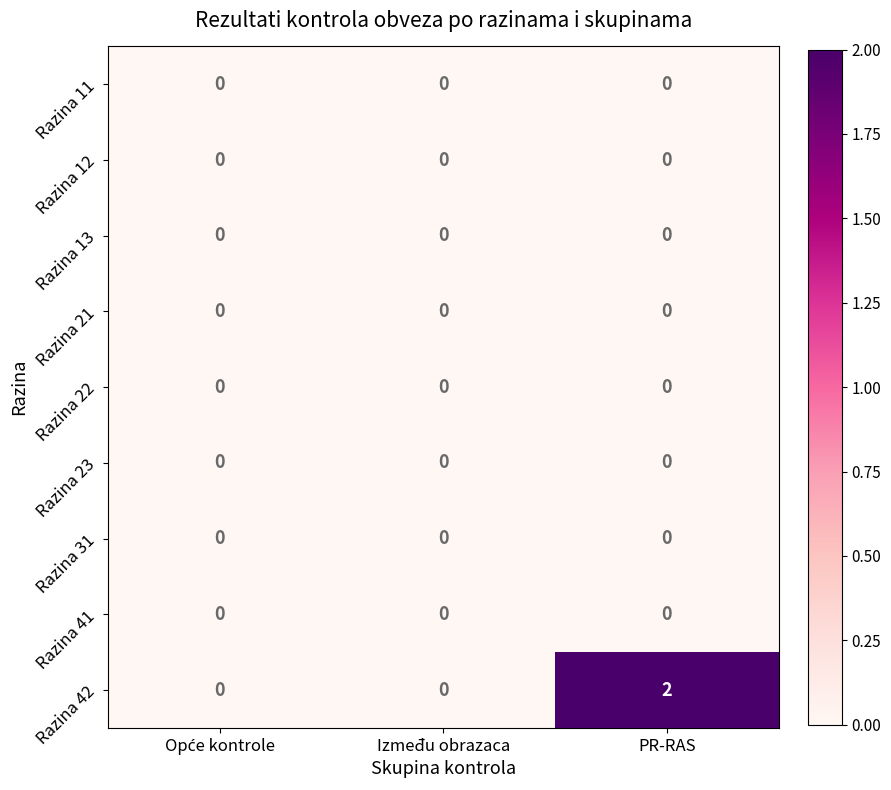

The value of Razina 31 at PR-RAS is 0. True or false?

True